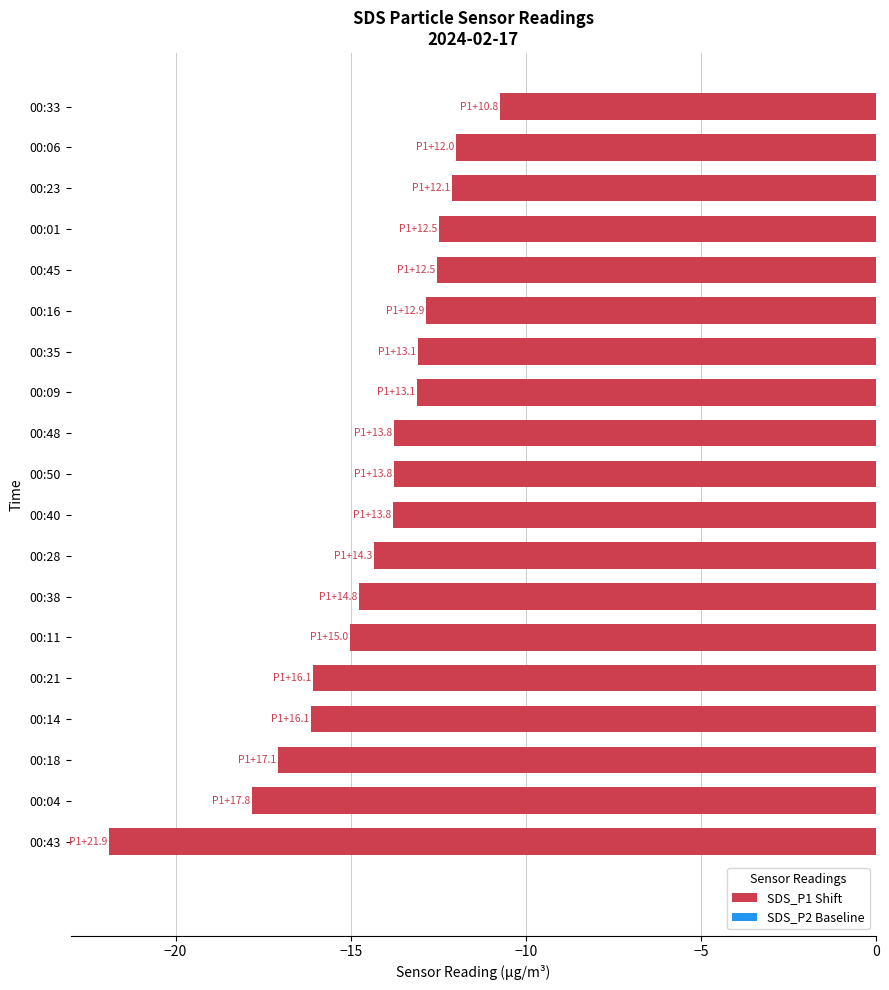

Is it true that the value at 00:43 is -21.9?

True